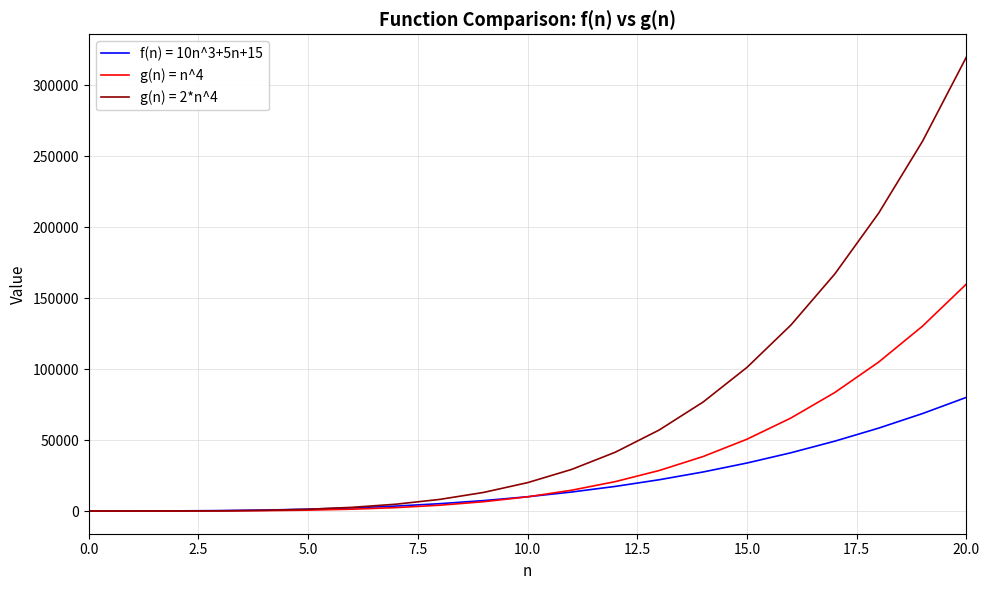

Rank the series by their average value, from lowest to highest.

f(n) = 10n^3+5n+15, g(n) = n^4, g(n) = 2*n^4